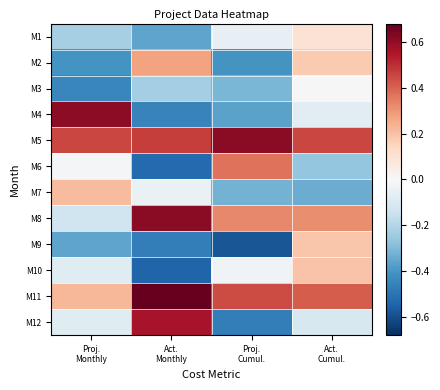

Count the number of data series in this chart.

12